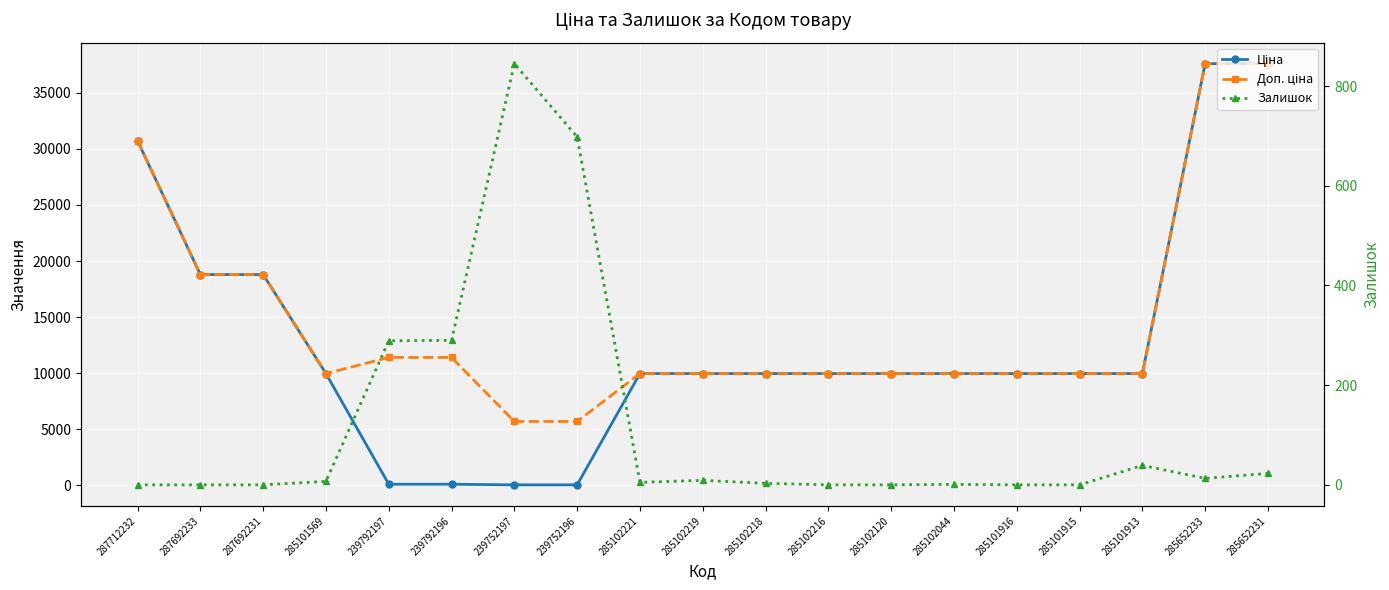

Reading left to right, list all the values displayed in this chart.

Ціна: 30717.1	18796.8	18796.8	9975.0	114.1	114.1	57.0	57.0	9975.0	9975.0	9975.0	9975.0	9975.0	9975.0	9975.0	9975.0	9975.0	37593.6	37593.6
Доп. ціна: 30717.1	18796.8	18796.8	9975.0	11410.0	11410.0	5705.0	5705.0	9975.0	9975.0	9975.0	9975.0	9975.0	9975.0	9975.0	9975.0	9975.0	37593.6	37593.6
Залишок: 0.0	0.0	0.0	7.0	289.0	290.0	845.0	698.0	5.0	9.0	3.0	0.0	0.0	1.0	0.0	0.0	39.0	13.0	23.0